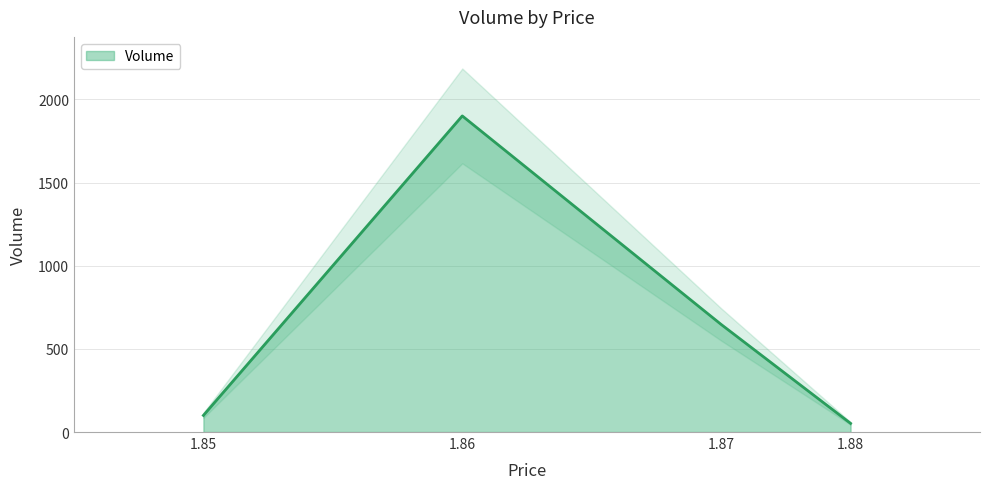

What is the difference between the maximum and minimum values?

1849